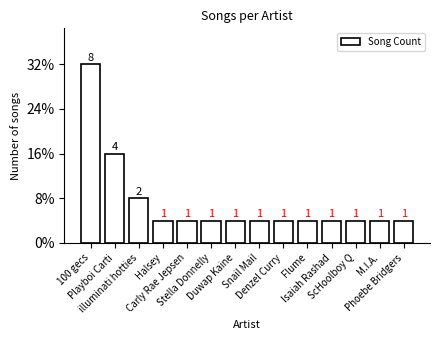

Which label corresponds to the smallest value in the chart?

Halsey